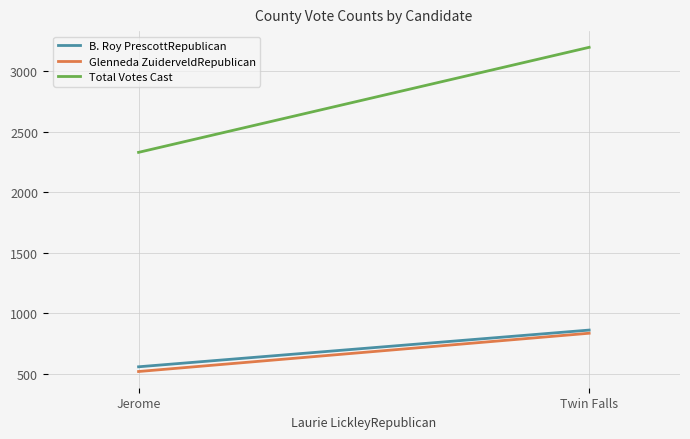

What is the sum of the Glenneda ZuiderveldRepublican values at Jerome and Twin Falls?

1354